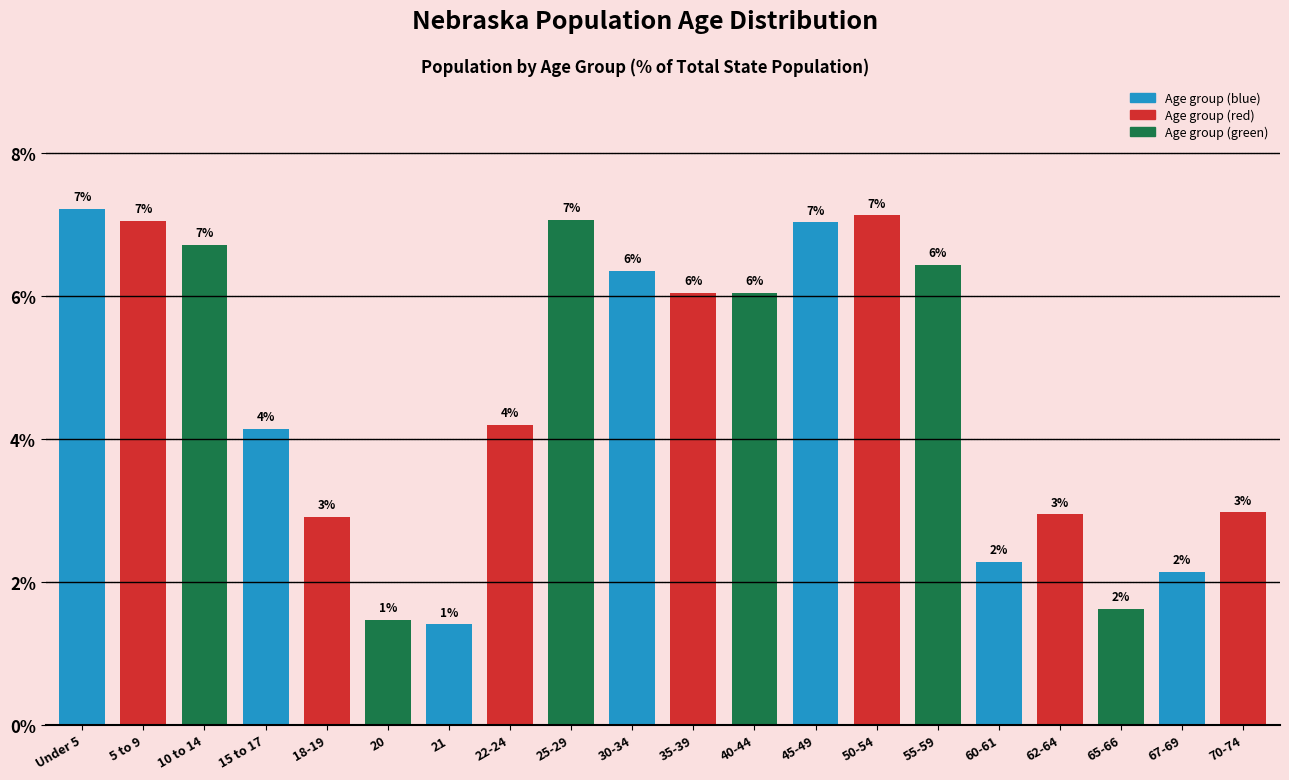

What is the change in value from Under 5 to 22-24?

-3.0